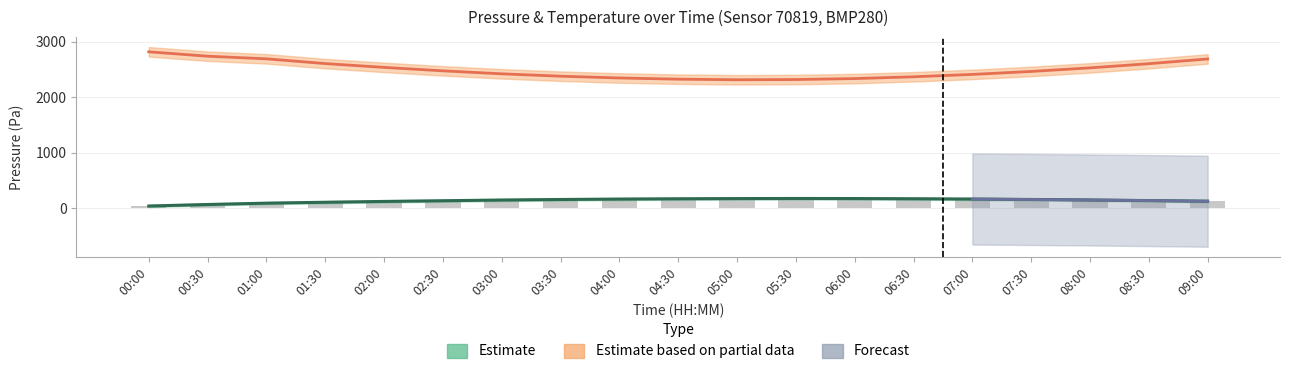

Which category has the lowest value across all series?

00:00